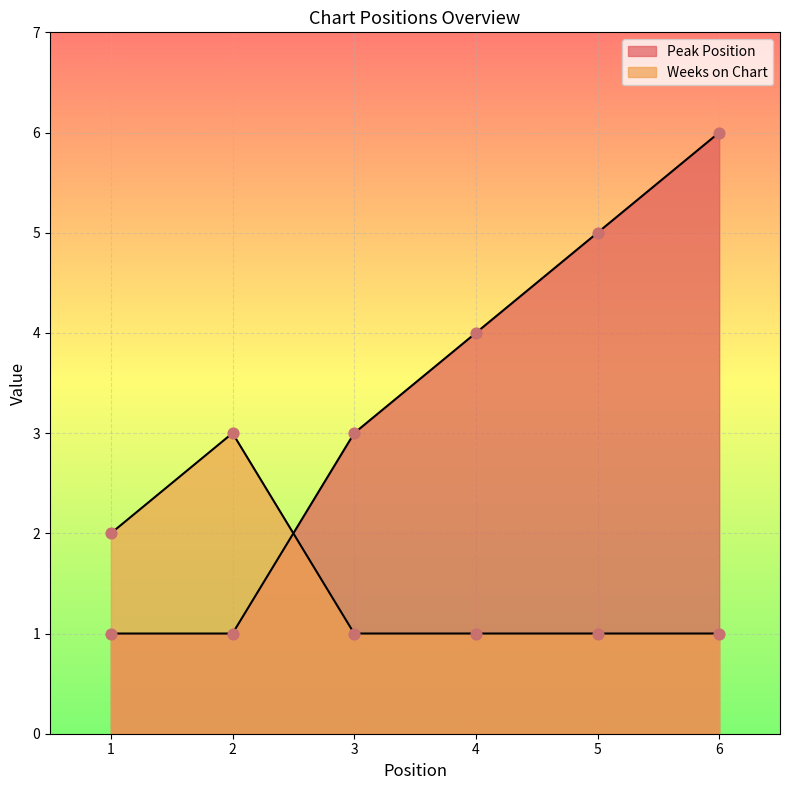

At which category is the sum across all series the highest?

6